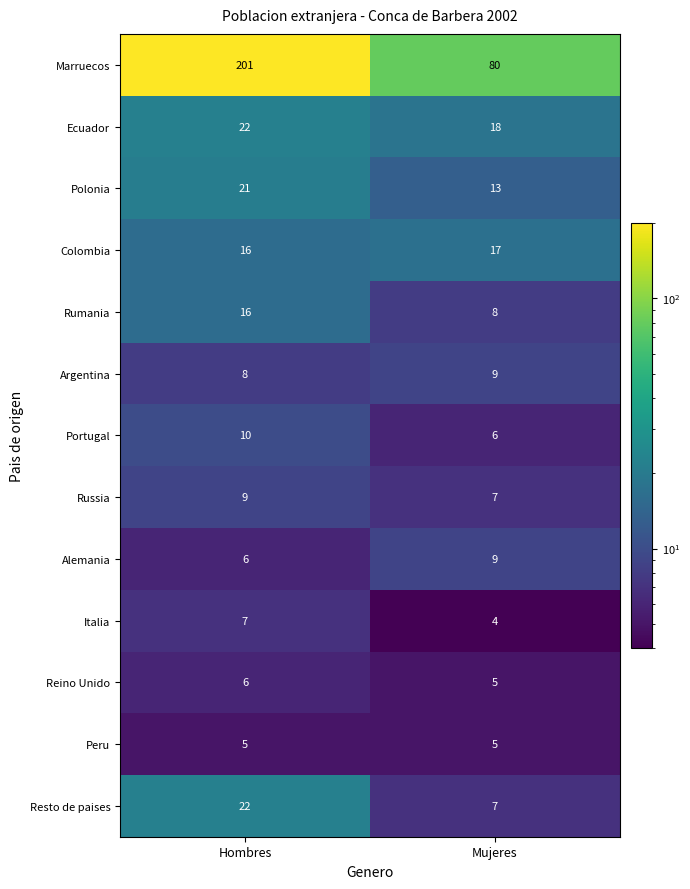

The Portugal series shows 10 at Hombres. True or false?

True